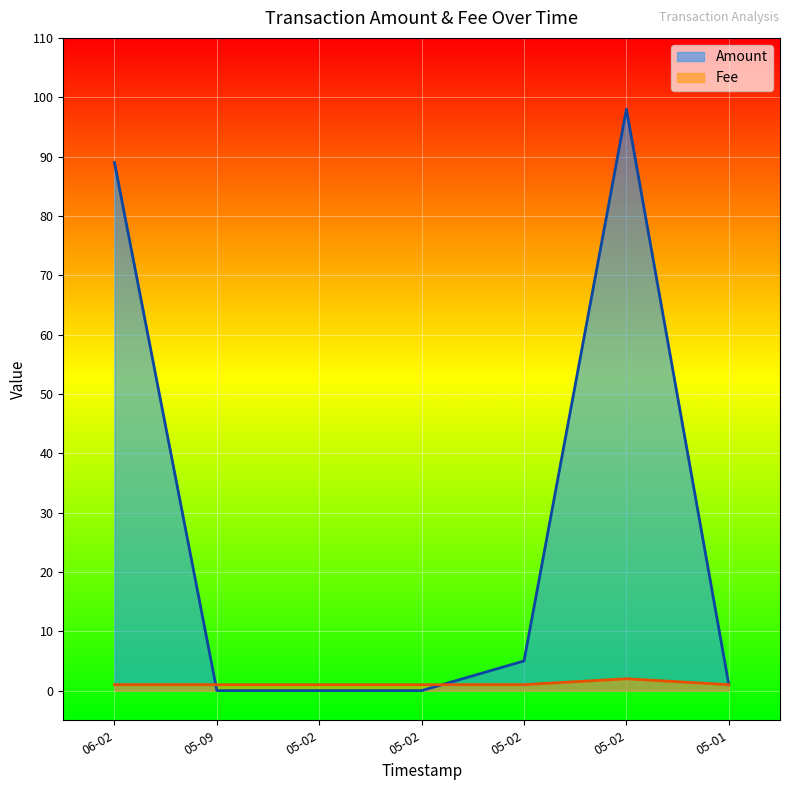

The Fee series shows 1 at 05-09. True or false?

True